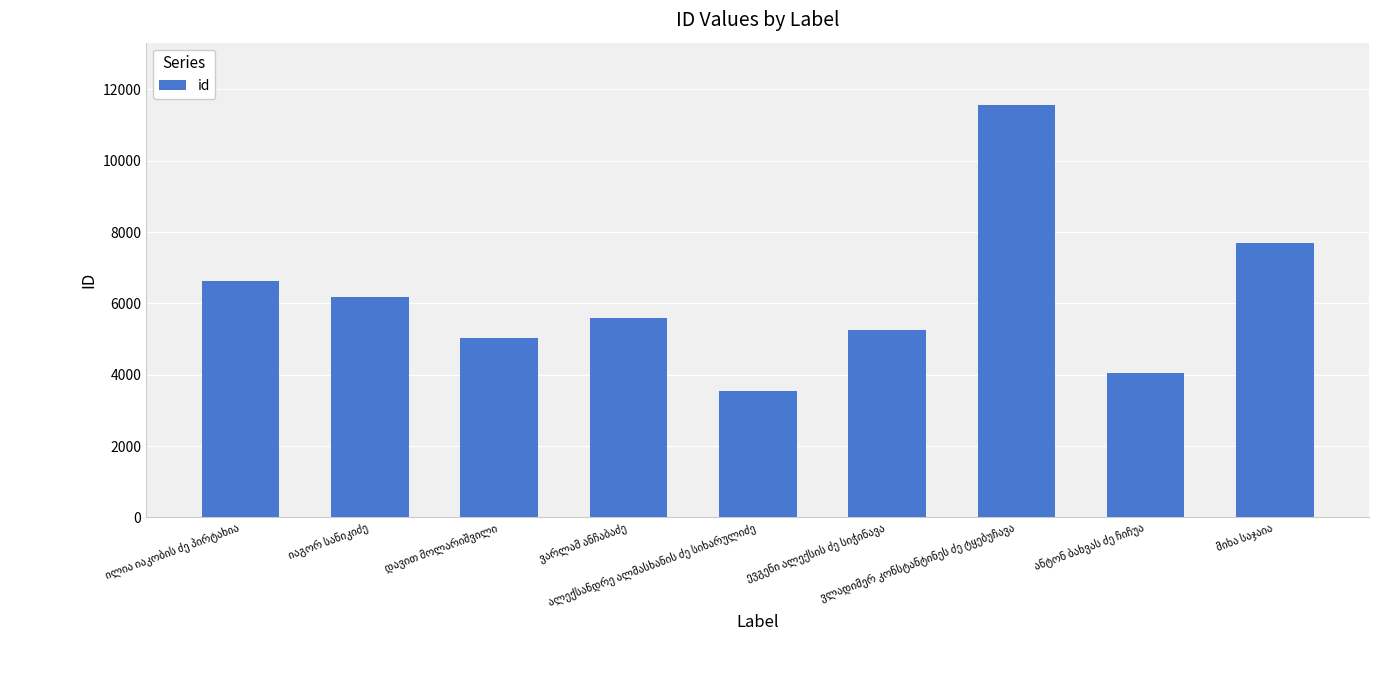

What is the greatest value displayed?

11577